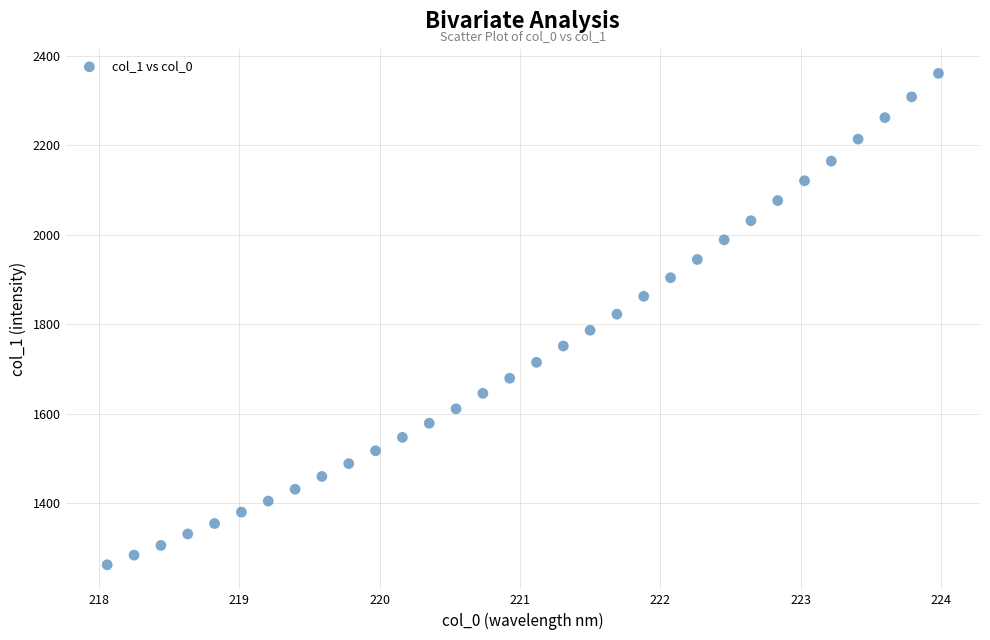

What is the range of Y values (max minus min)?

1099.3